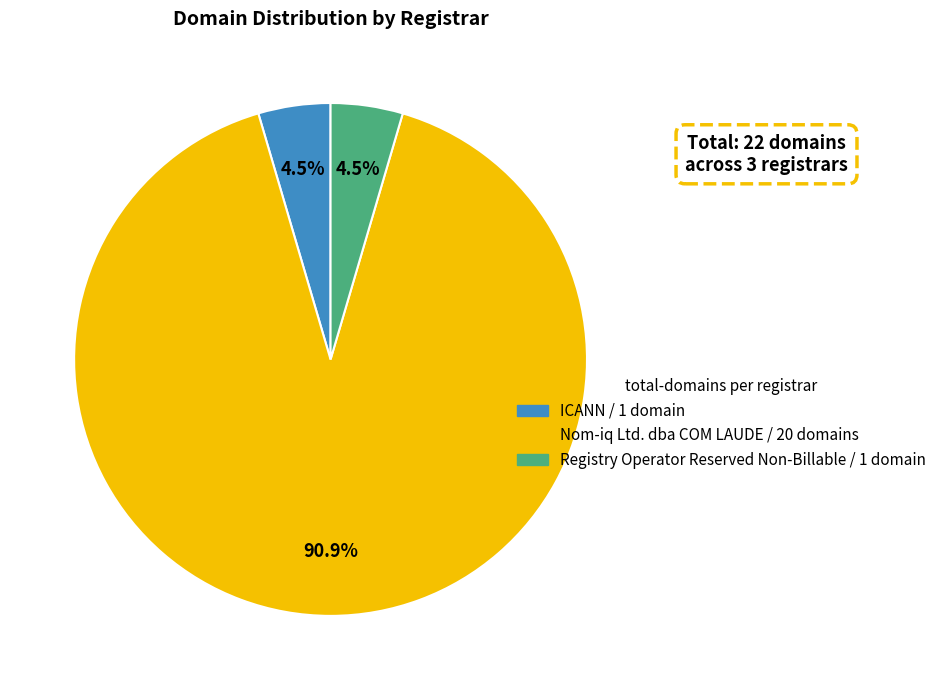

Does Nom-iq Ltd. dba COM LAUDE represent more than half of the total?

Yes